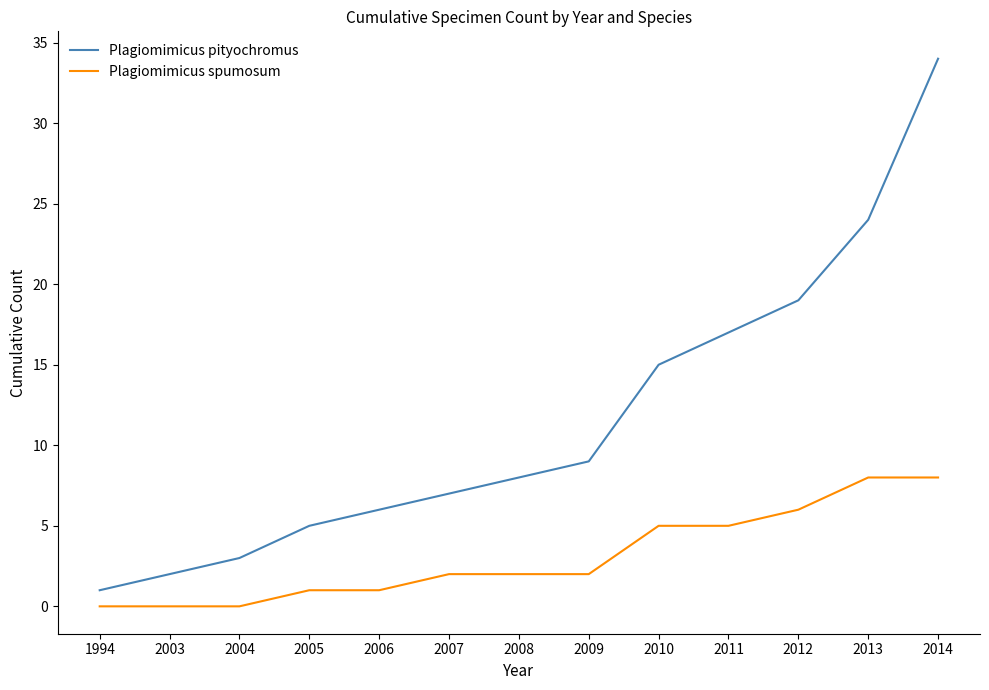

Which series has the largest total across all categories?

Plagiomimicus pityochromus